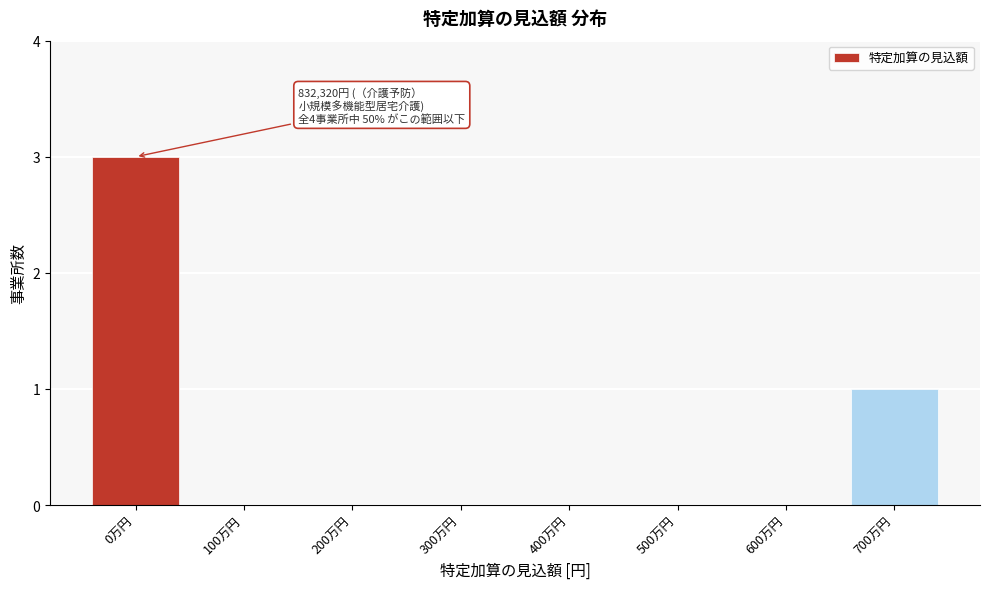

Reading right to left, extract all data points from this chart.

700万円=1	600万円=0	500万円=0	400万円=0	300万円=0	200万円=0	100万円=0	0万円=3